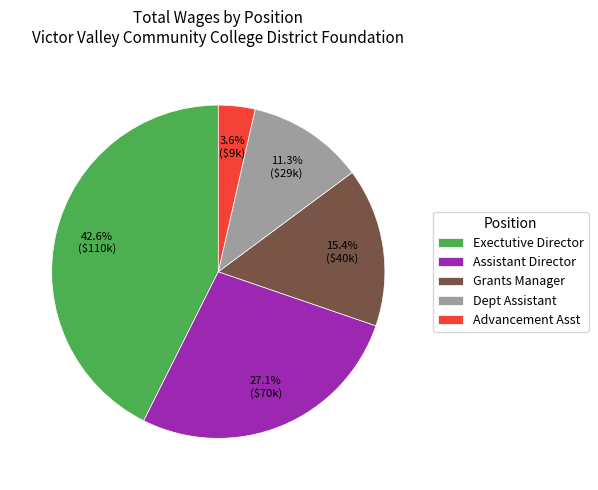

To the nearest percent, what is the combined percentage of Grants Manager and Dept Assistant?

27%